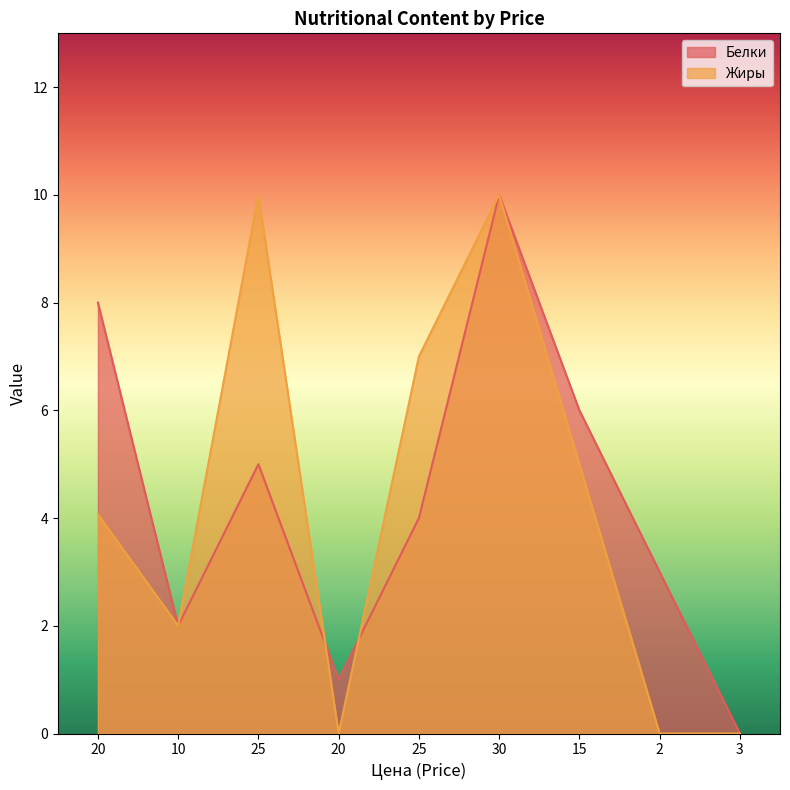

The value of Белки at 30 is 10.0. True or false?

True